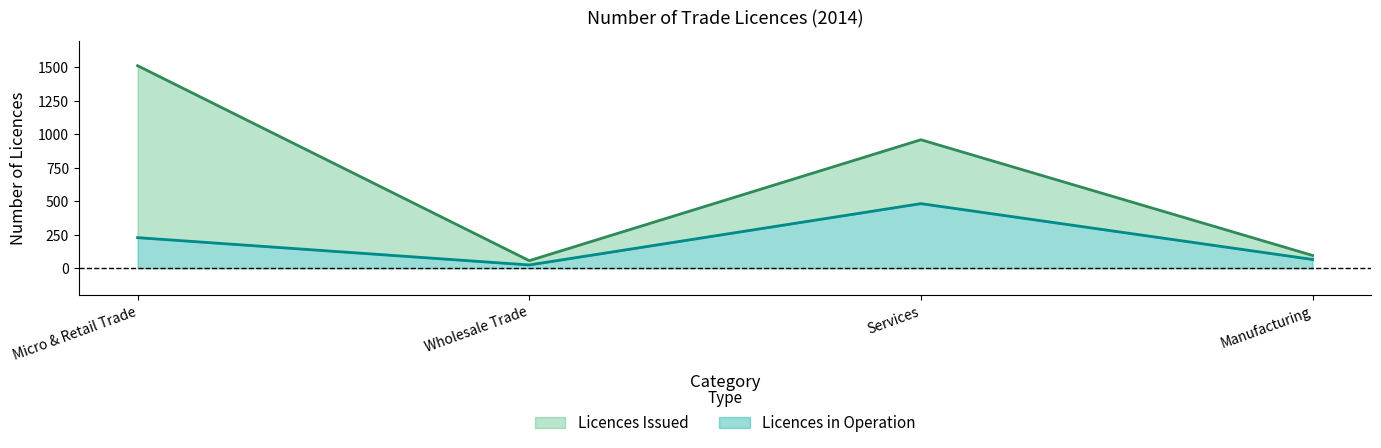

Which series has the largest total across all categories?

Licences Issued